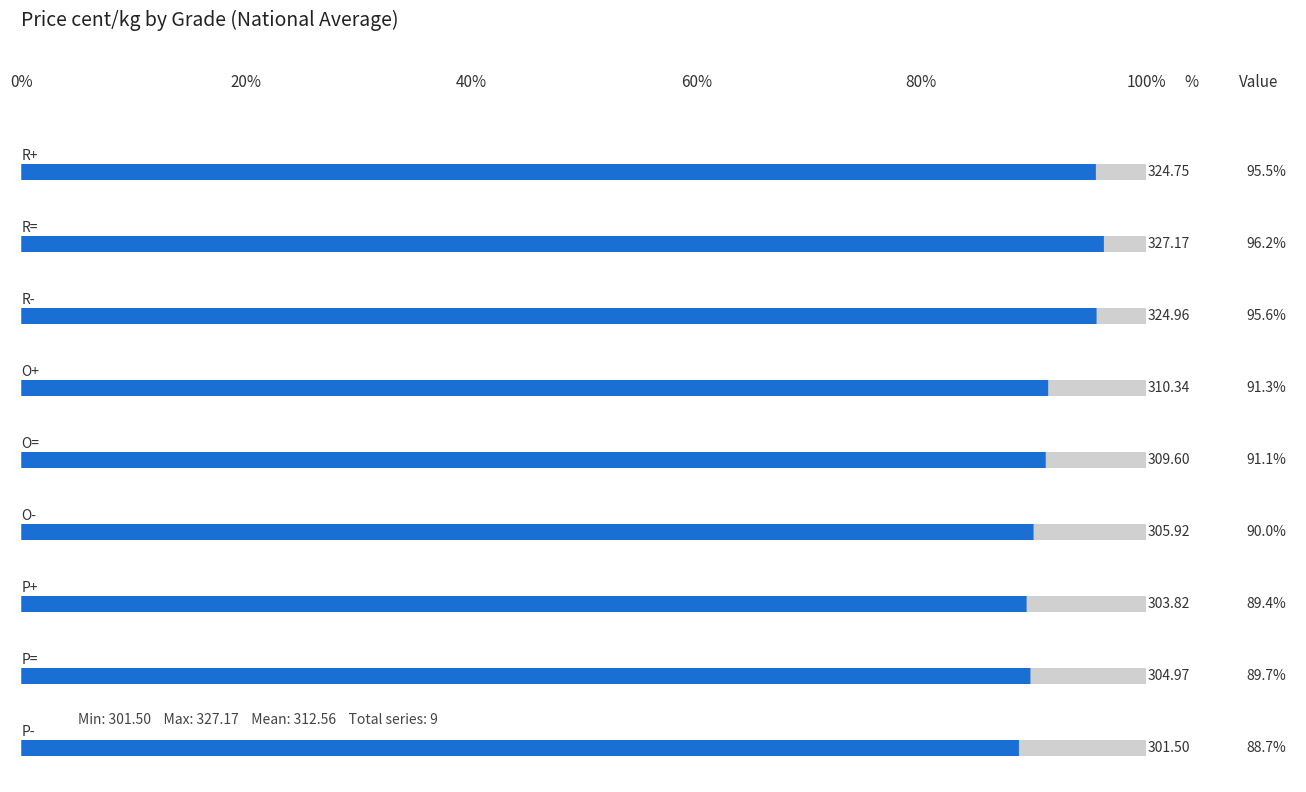

Reading left to right, list all the values displayed in this chart.

R+=324.8	R==327.2	R-=325.0	O+=310.3	O==309.6	O-=305.9	P+=303.8	P==305.0	P-=301.5